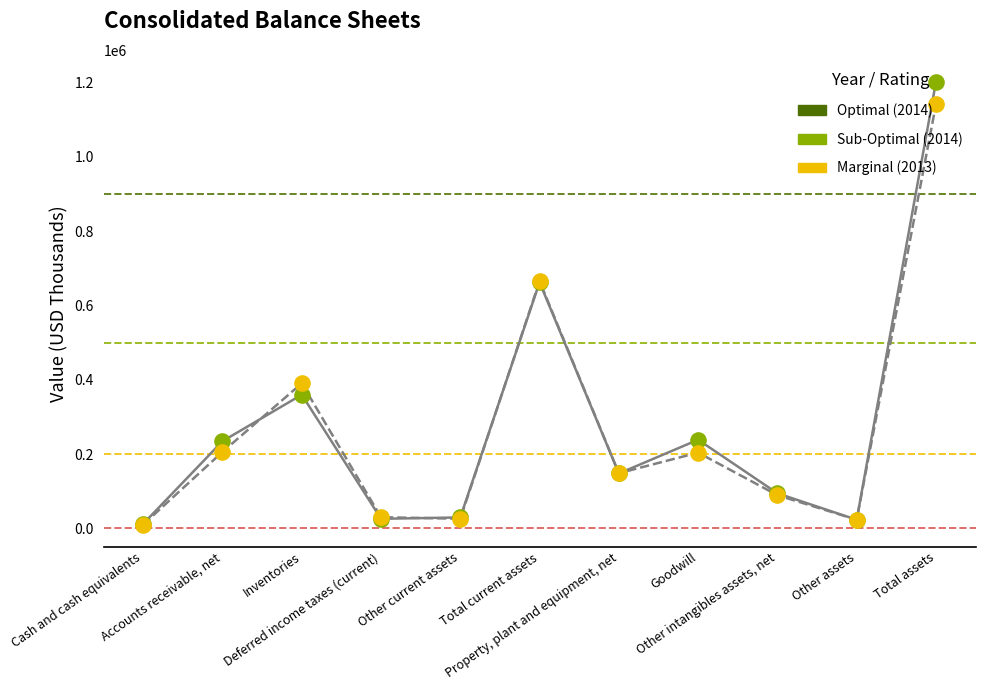

At which category is the sum across all series the highest?

Total assets